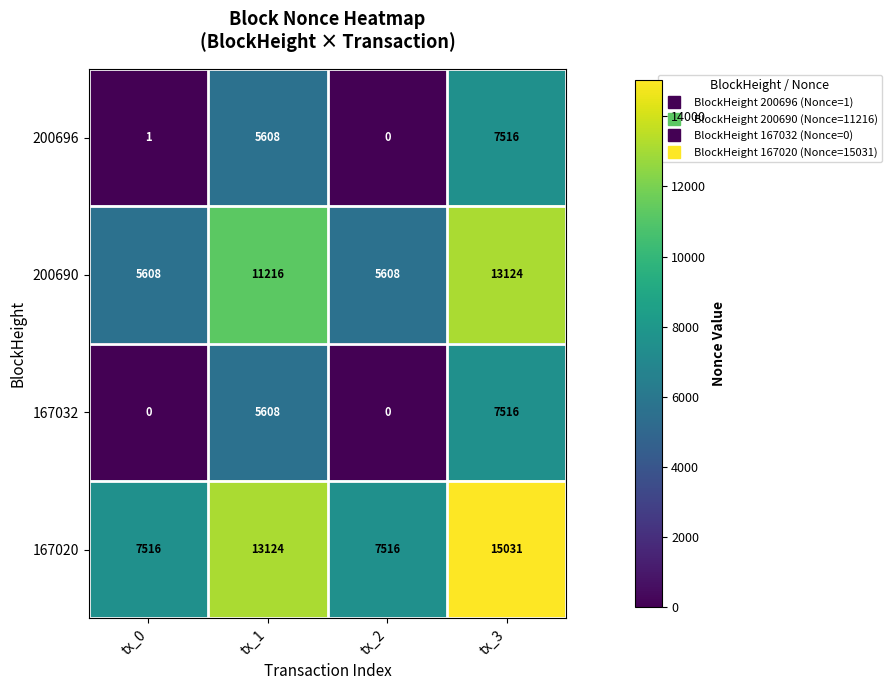

What is the sum of the 167032 values at tx_0 and tx_1?

5608